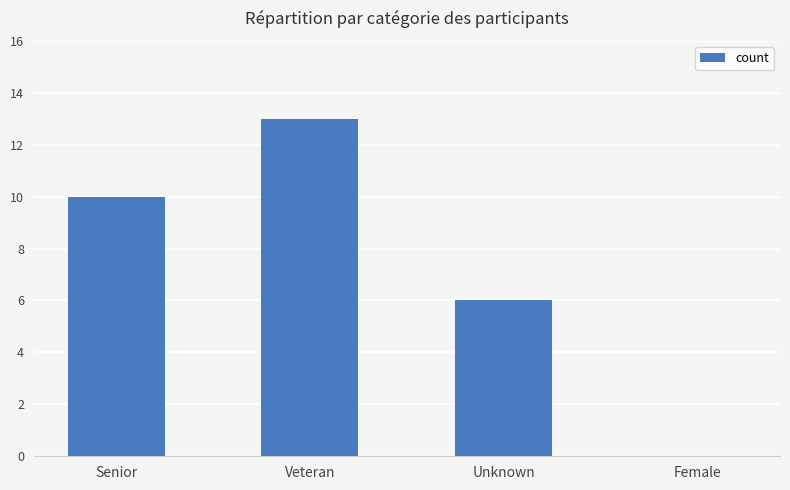

How many values are above zero?

3